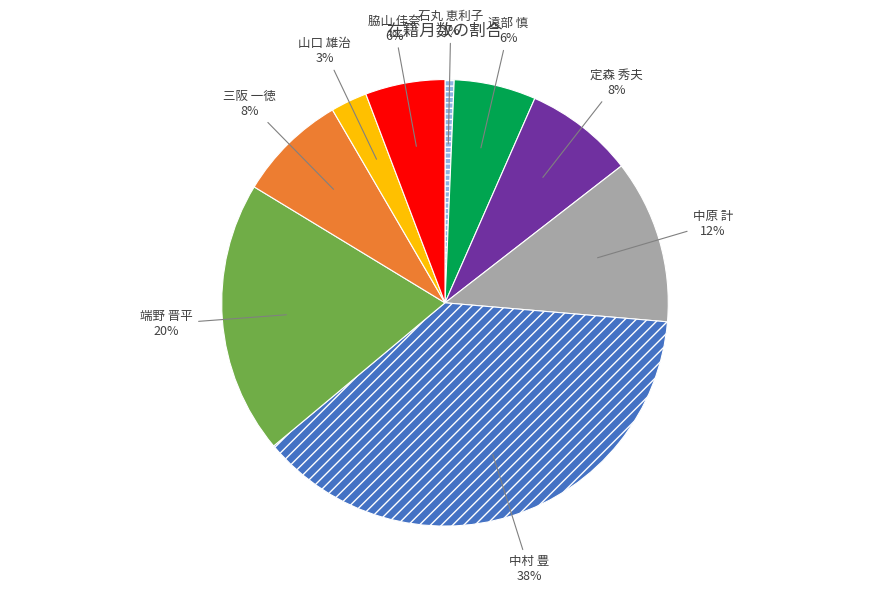

To the nearest percent, what is the average slice percentage?

11%